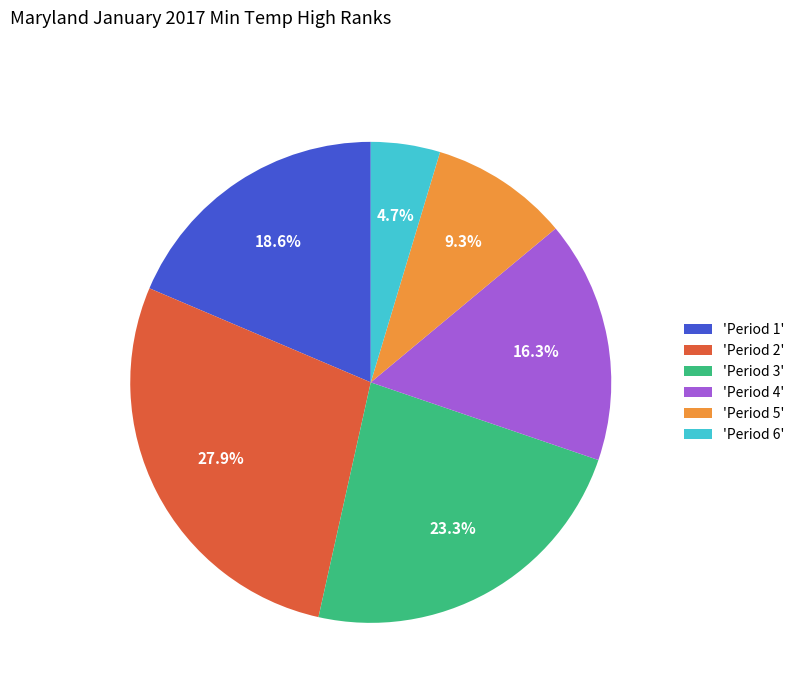

Does any single category account for the majority?

No